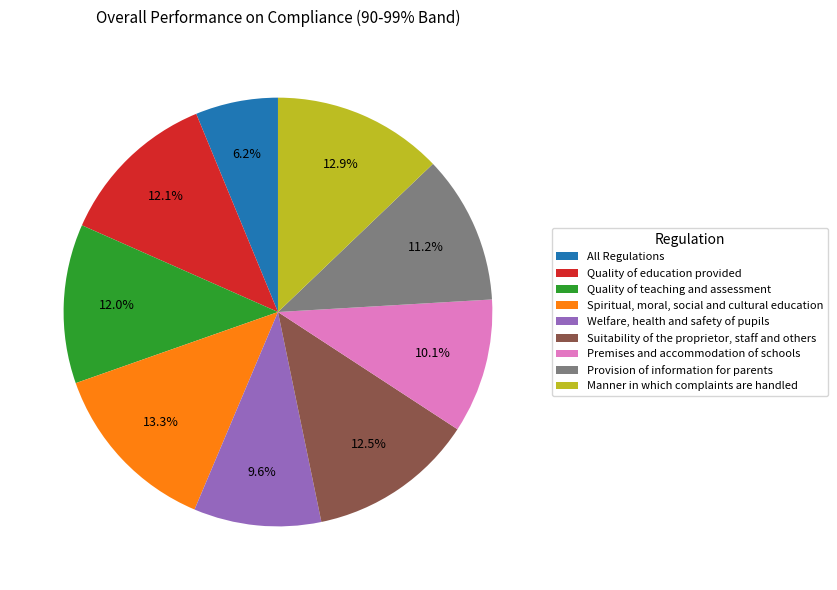

Is there any slice that represents more than half of the pie?

No